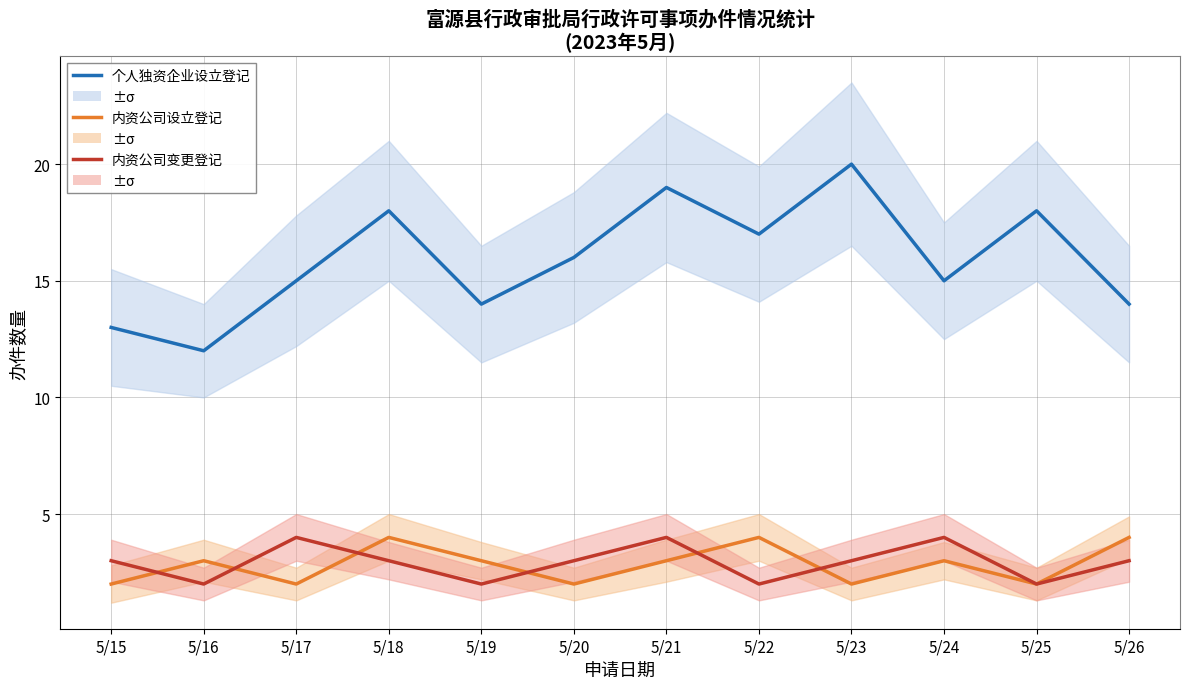

What is the average value of the 内资公司变更登记 series?

3